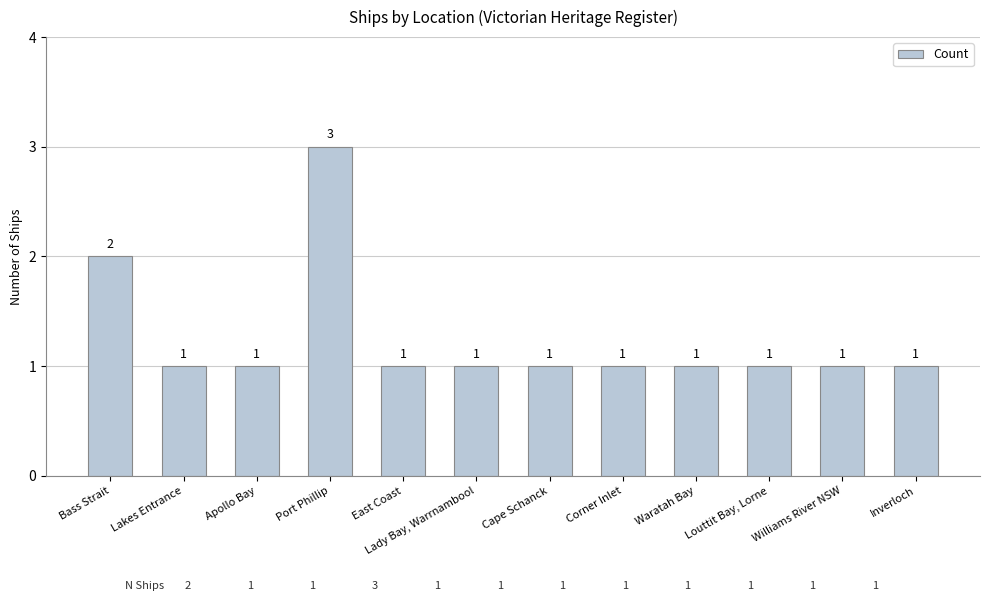

True or false: the data shows 1 at Apollo Bay.

True